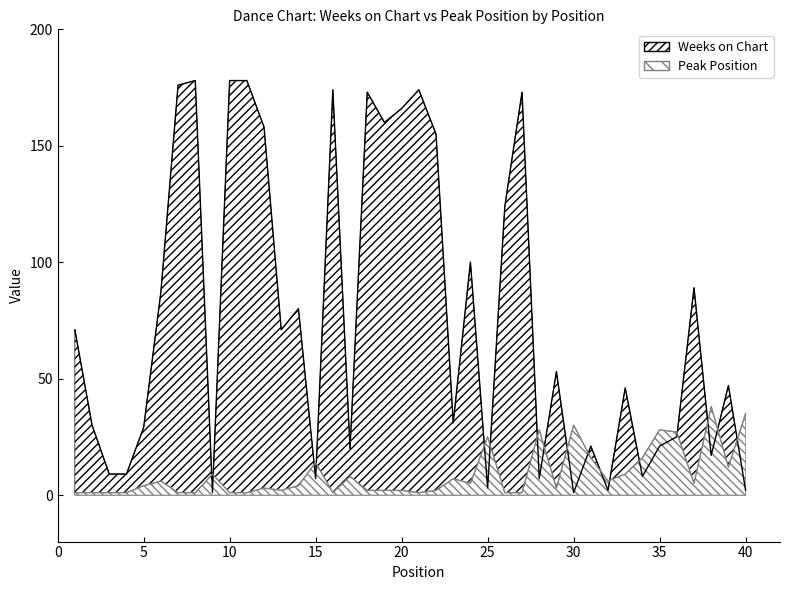

What are all the series names shown in the legend?

Weeks on Chart, Peak Position